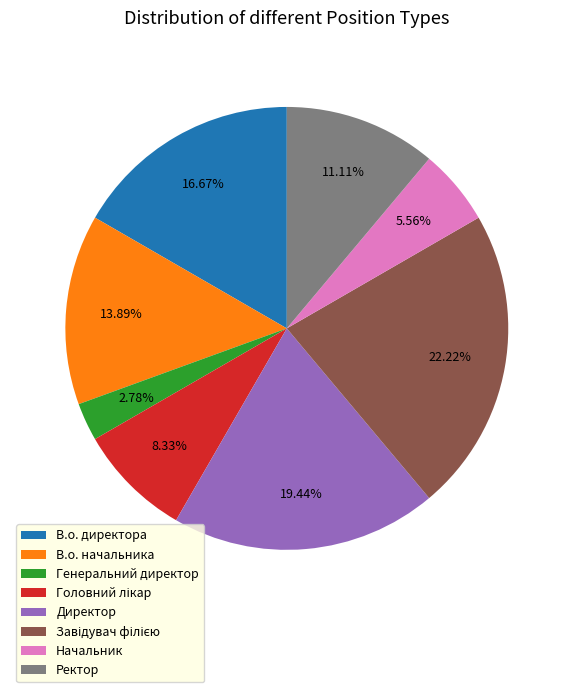

What portion of the pie excludes Начальник?

94.4%